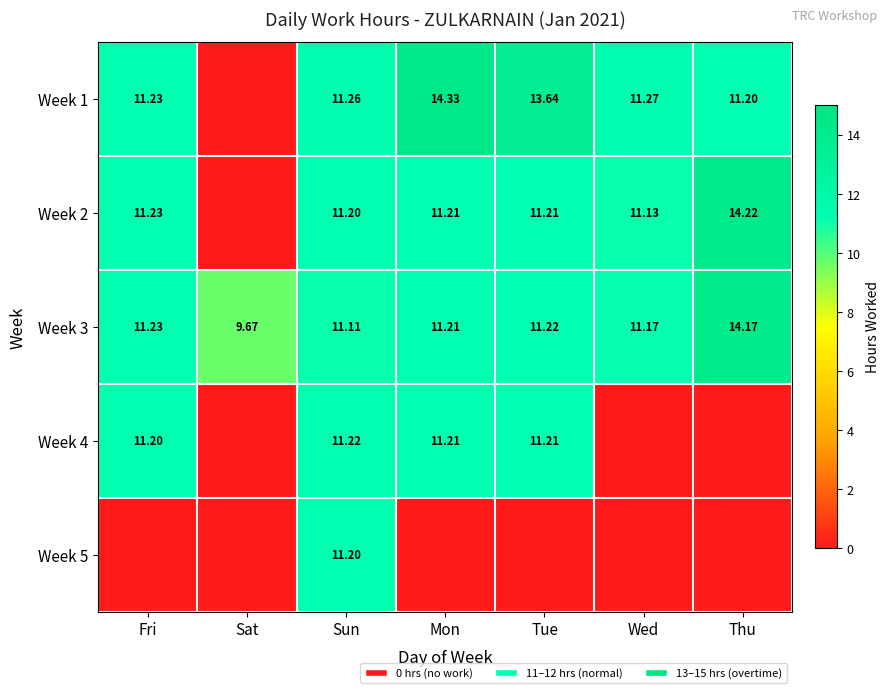

What is the difference between the Week 3 values at Mon and Sun?

0.1